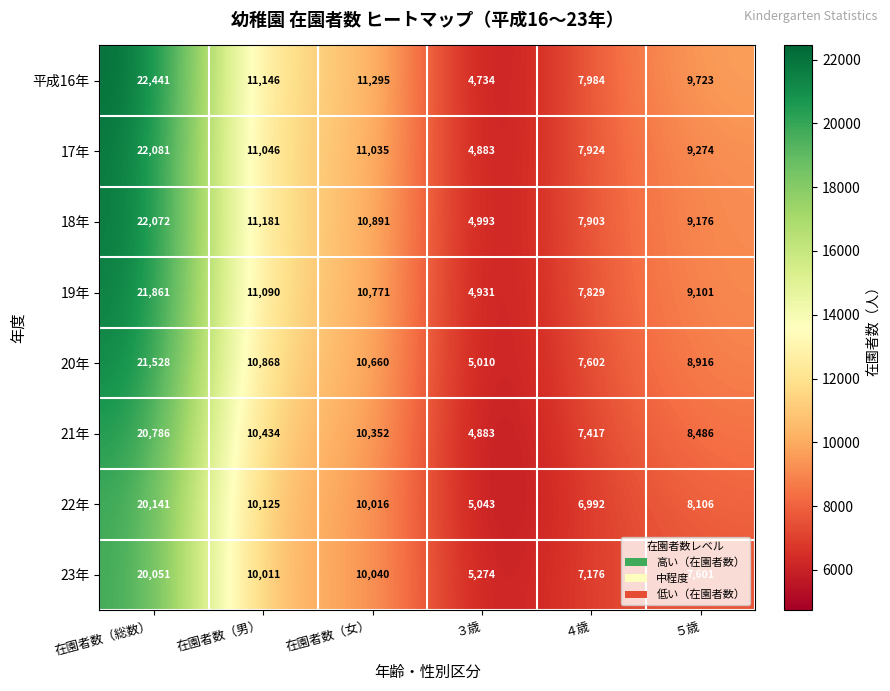

Between ３歳 and ４歳, which series saw the biggest shift?

平成16年